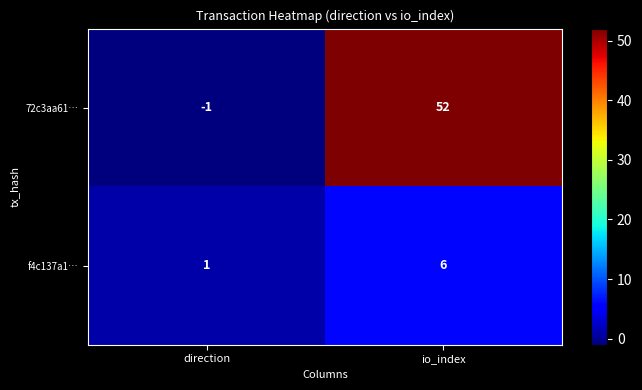

Reading left to right, extract all data points from this chart.

72c3aa61…: -1	52
f4c137a1…: 1	6